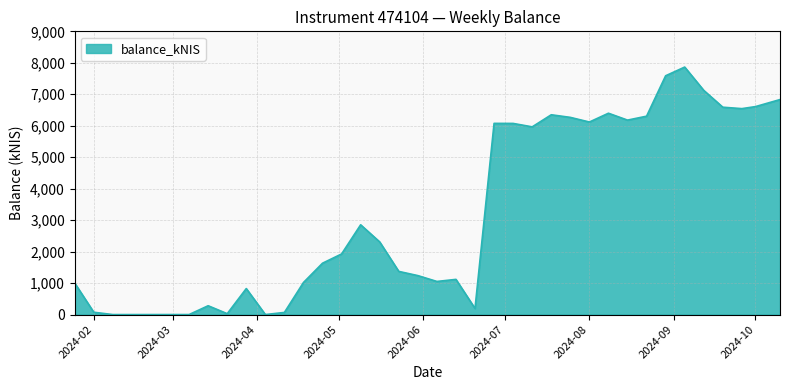

What is the difference between the maximum and minimum values?

7864.4